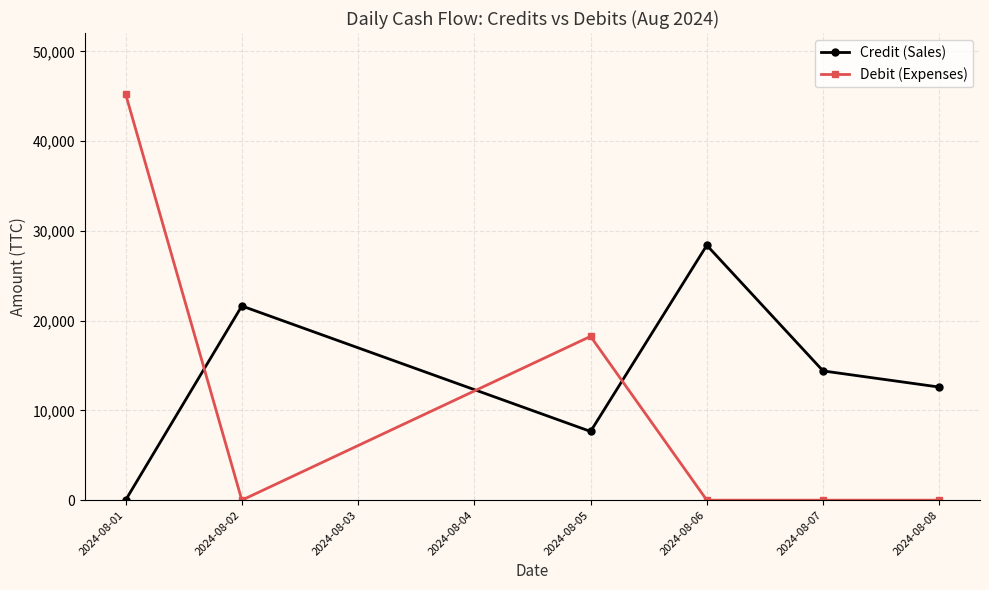

List the series in order of their peak value, lowest first.

Credit (Sales), Debit (Expenses)